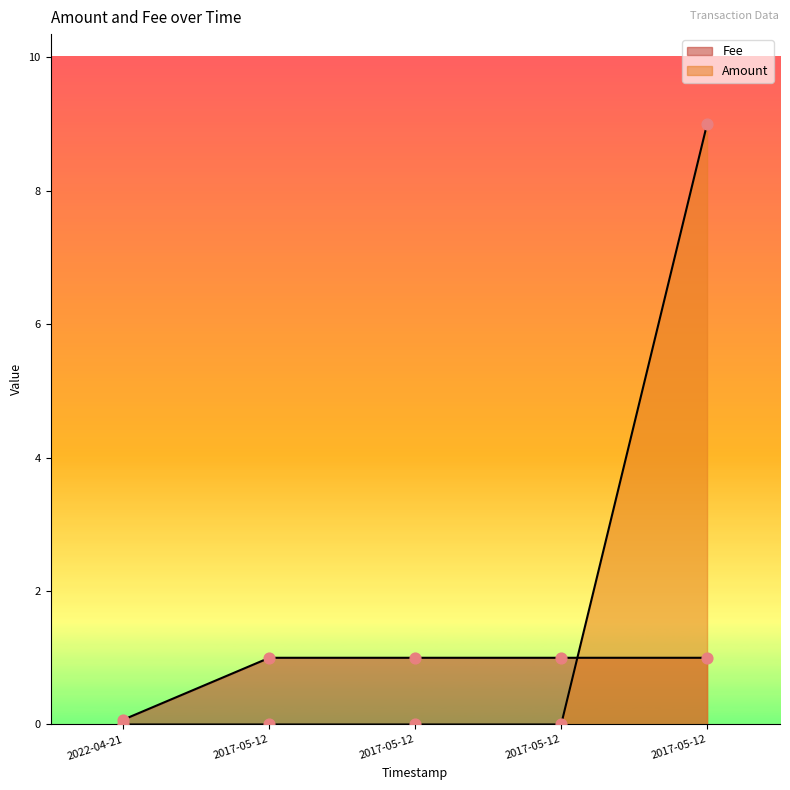

Which series reaches the minimum Y coordinate?

Amount